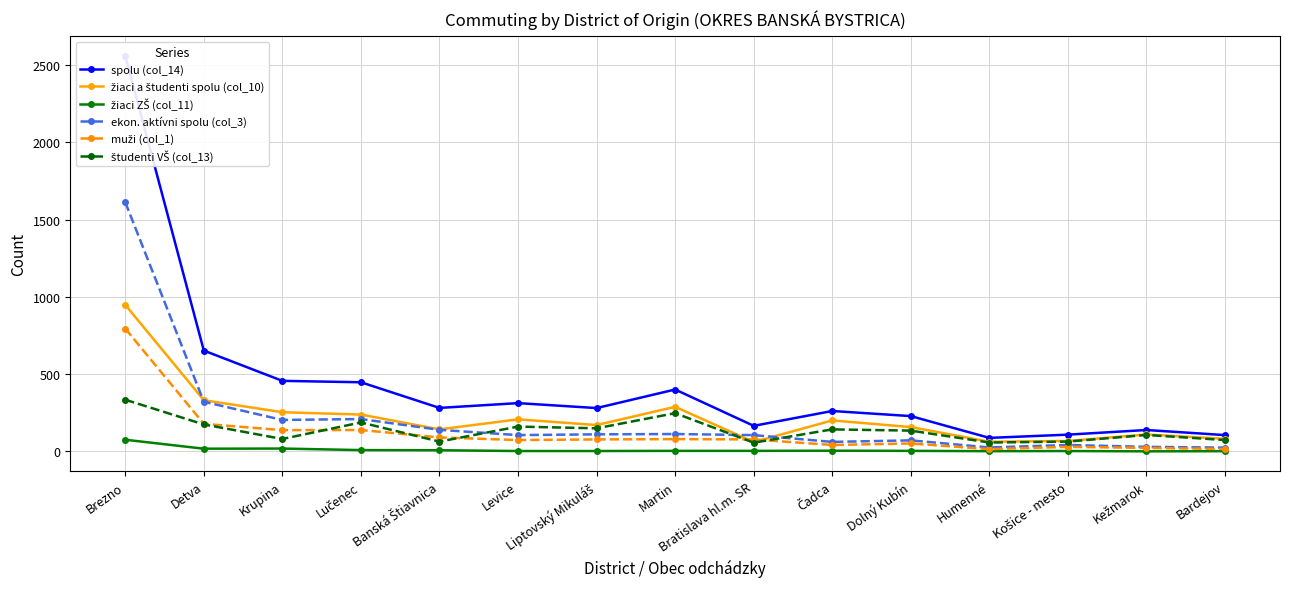

What is the highest value of the žiaci a študenti spolu (col_10) series?

948